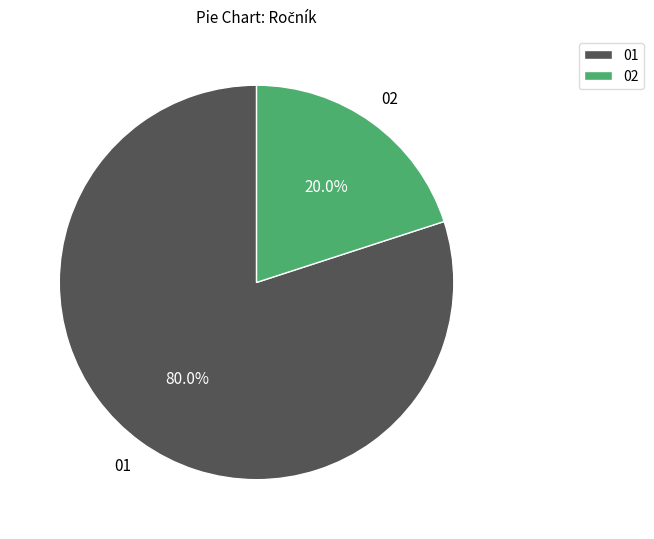

Combined, do 01 and 02 account for over 50%?

Yes